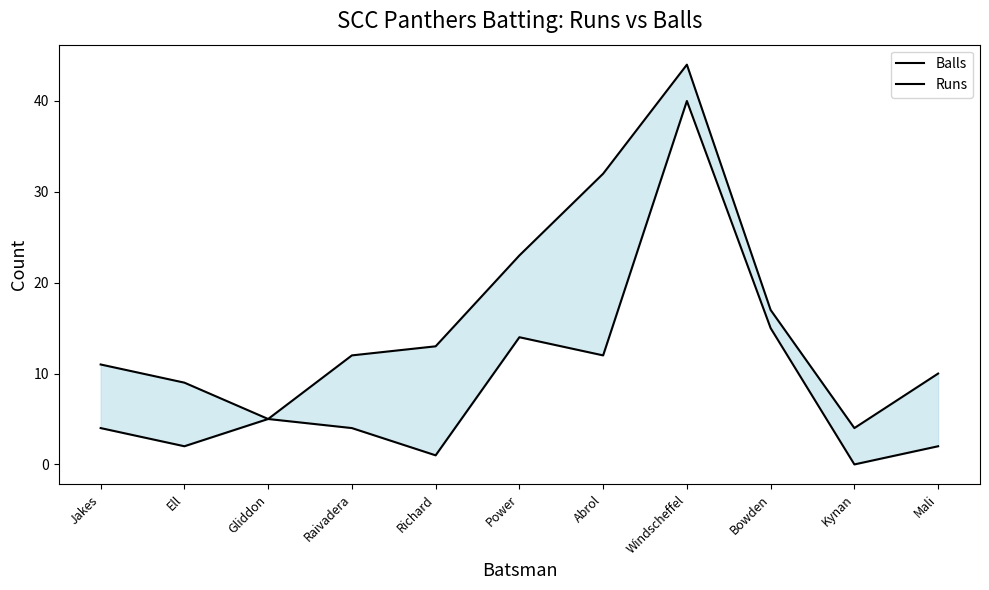

Reading right to left, what are all the values shown in this chart?

Balls: 10	4	17	44	32	23	13	12	5	9	11
Runs: 2	0	15	40	12	14	1	4	5	2	4